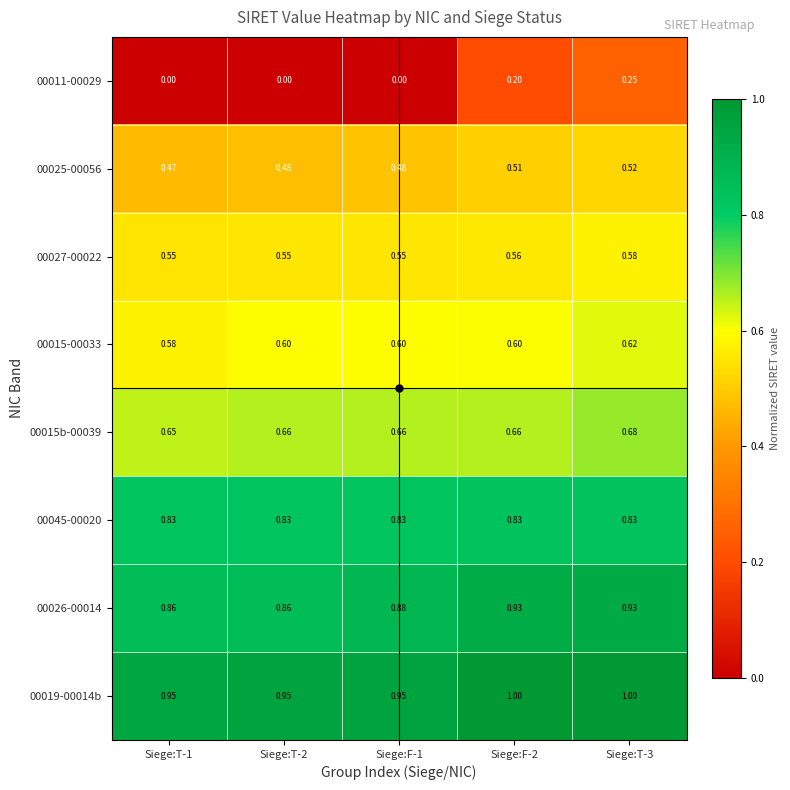

Is the value of 00045-00020 at Siege:F-2 greater than the value of 00019-00014b at Siege:T-1?

No